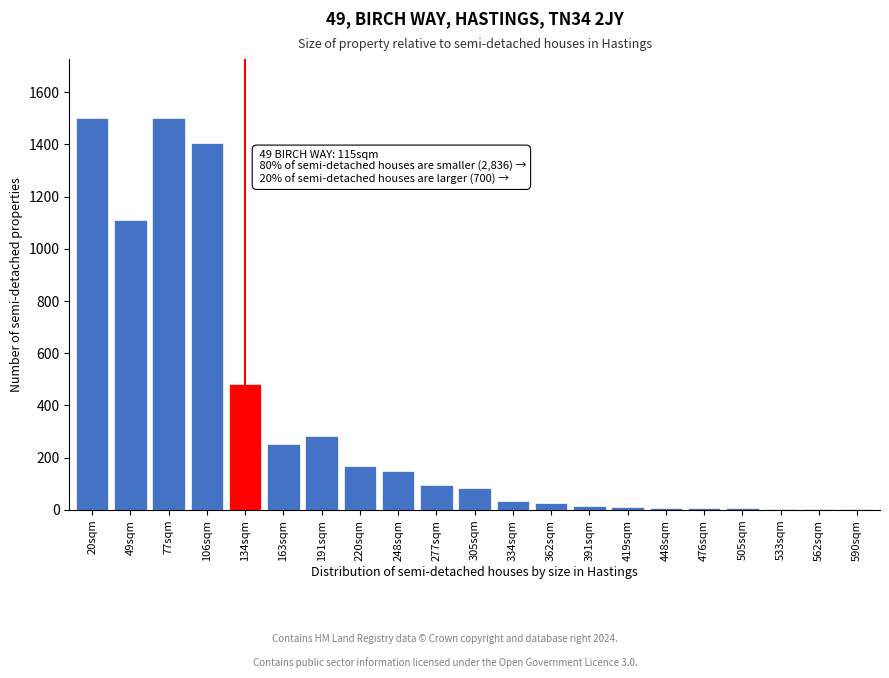

The chart shows a value of 2037 at 106sqm. True or false?

False